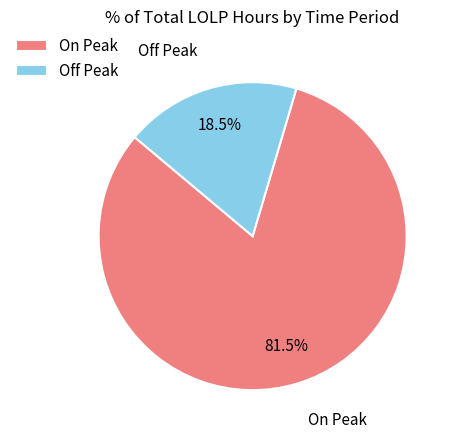

Combined, do On Peak and Off Peak account for over 50%?

Yes